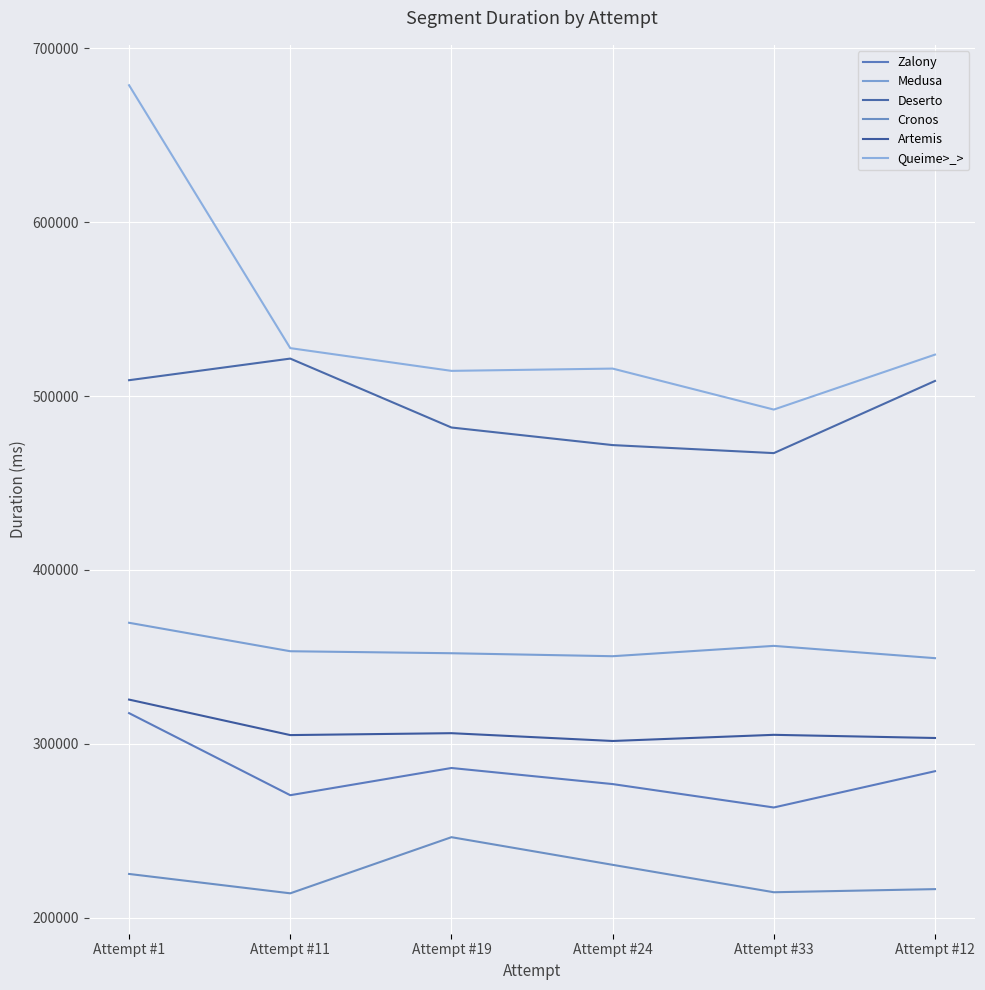

Is it true that Deserto equals 481892 at Attempt #19?

True